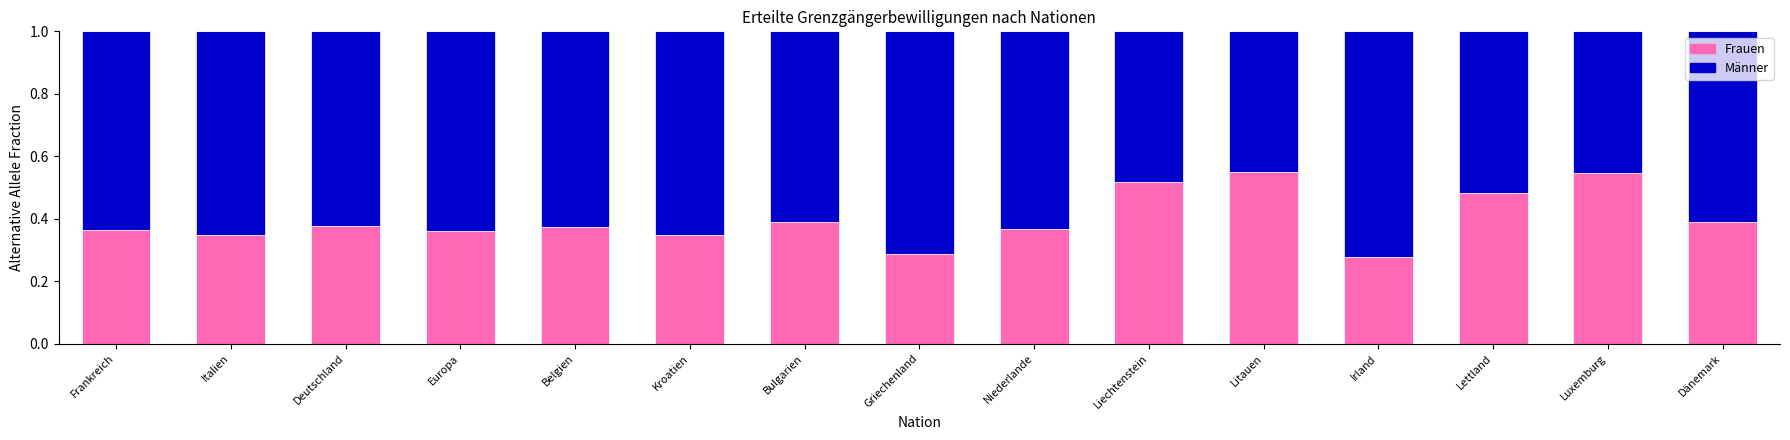

How many bars are there in total?

15